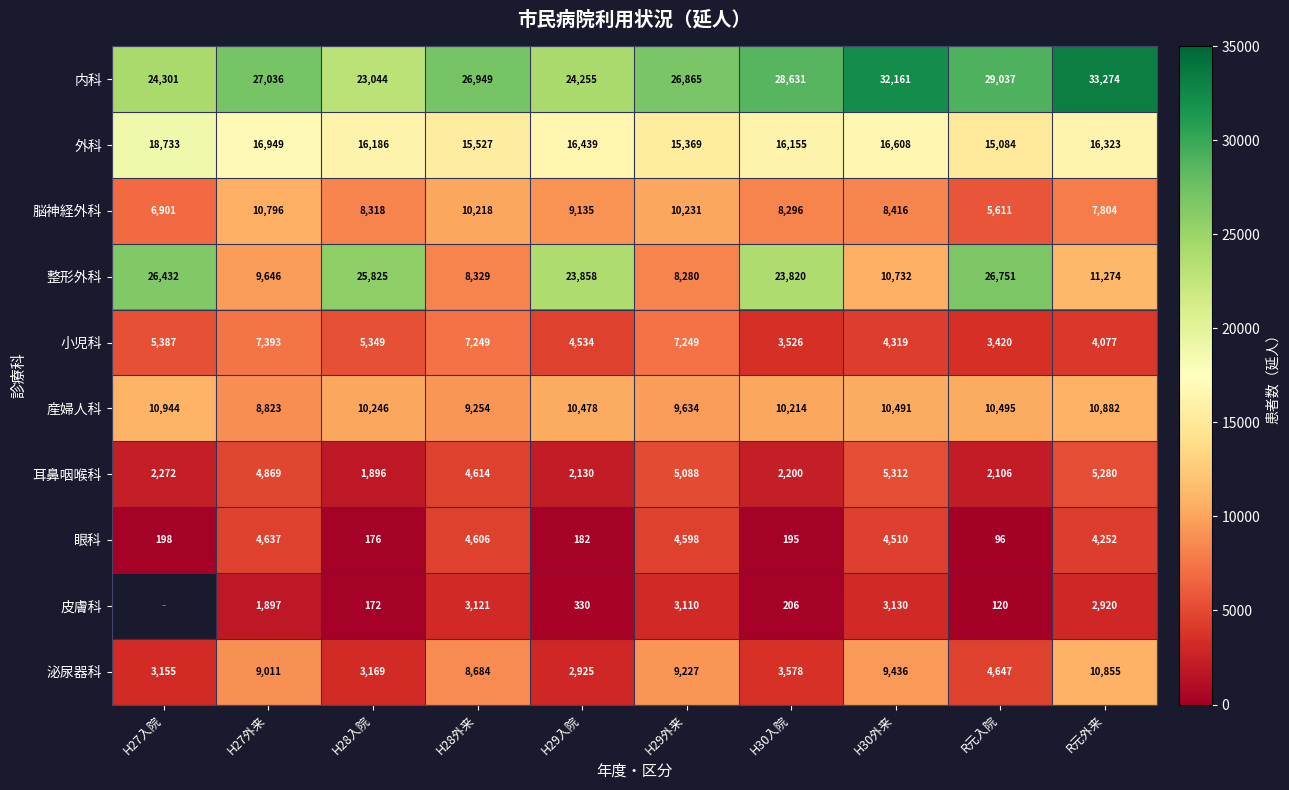

True or false: 整形外科 has a value of 3832.5 at H29外来.

False